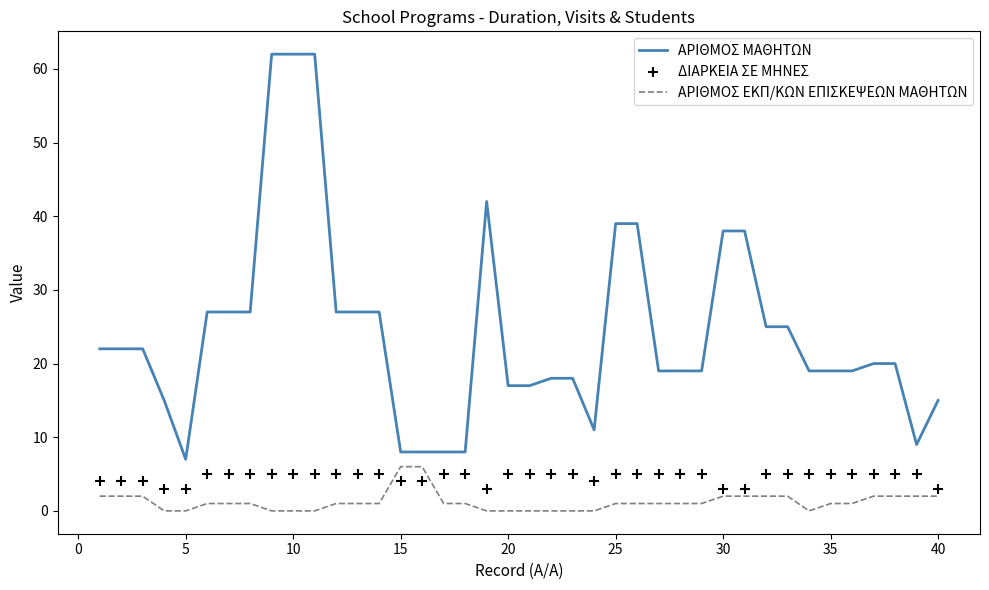

Which series has the largest Y range (max minus min)?

ΑΡΙΘΜΟΣ ΜΑΘΗΤΩΝ